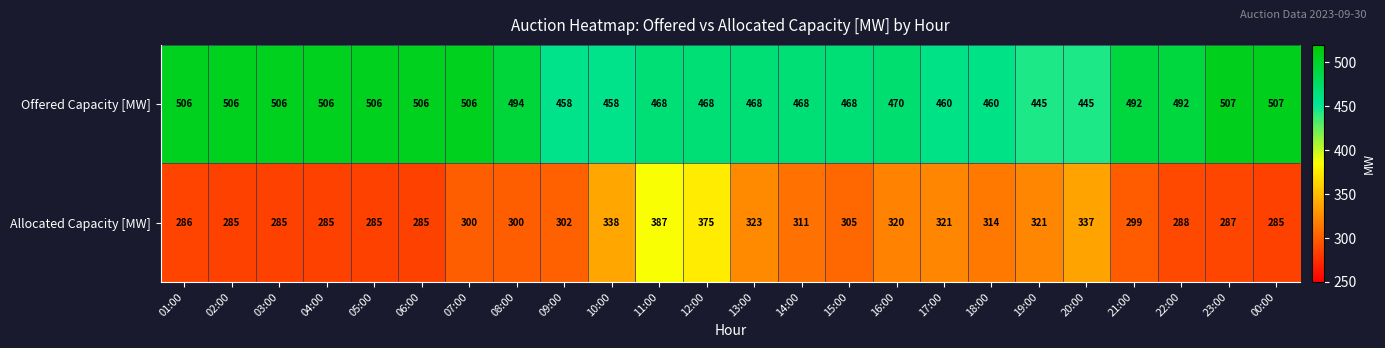

What is the highest value of the Offered Capacity [MW] series?

507